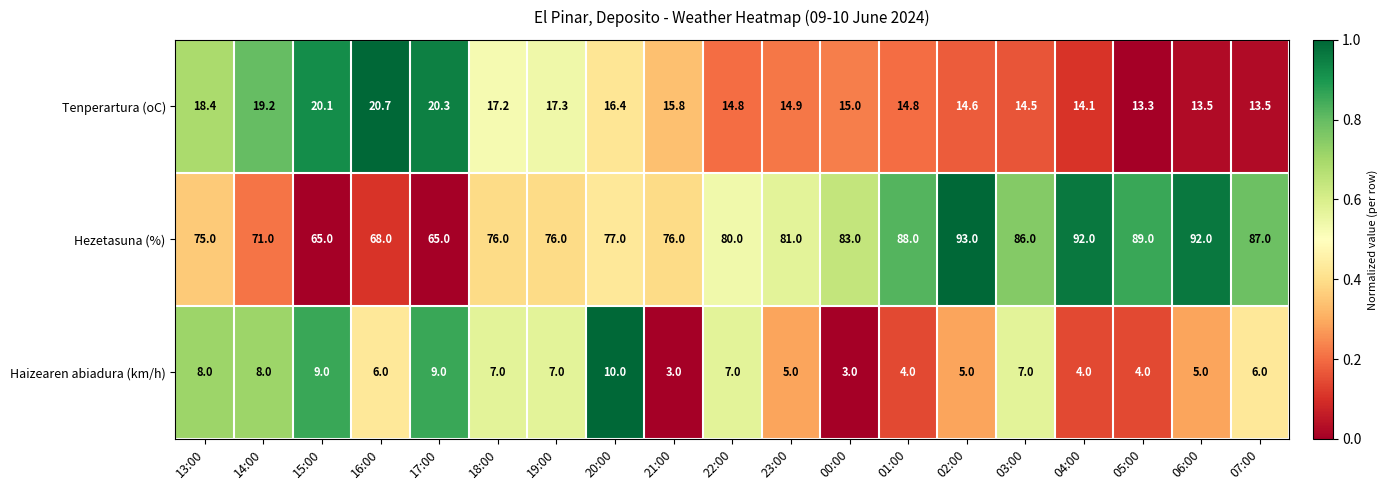

Which label corresponds to the largest value in the chart?

02:00